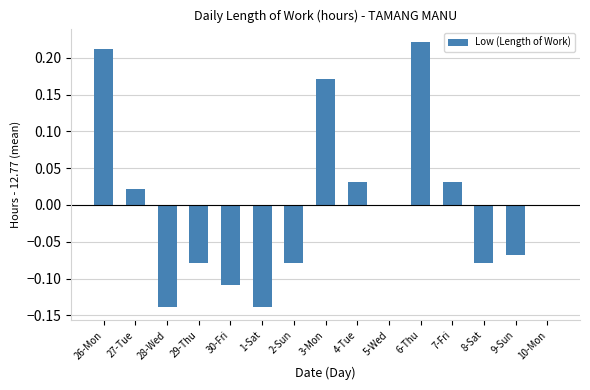

Between 28-Wed and 10-Mon, which is larger?

10-Mon